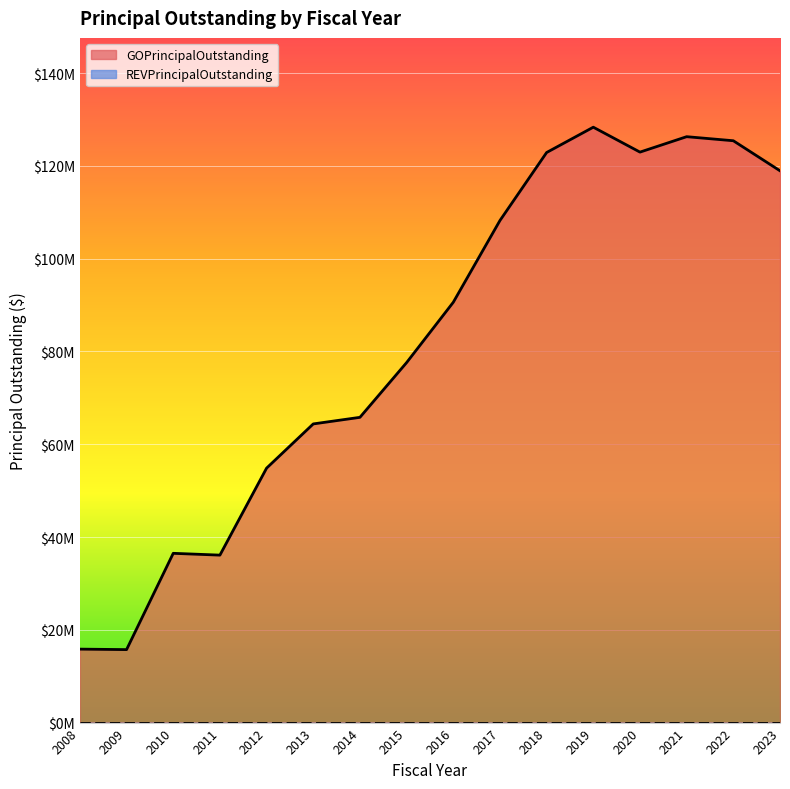

Approximately how many times larger is the value at 2022 compared to 2020?

1.0